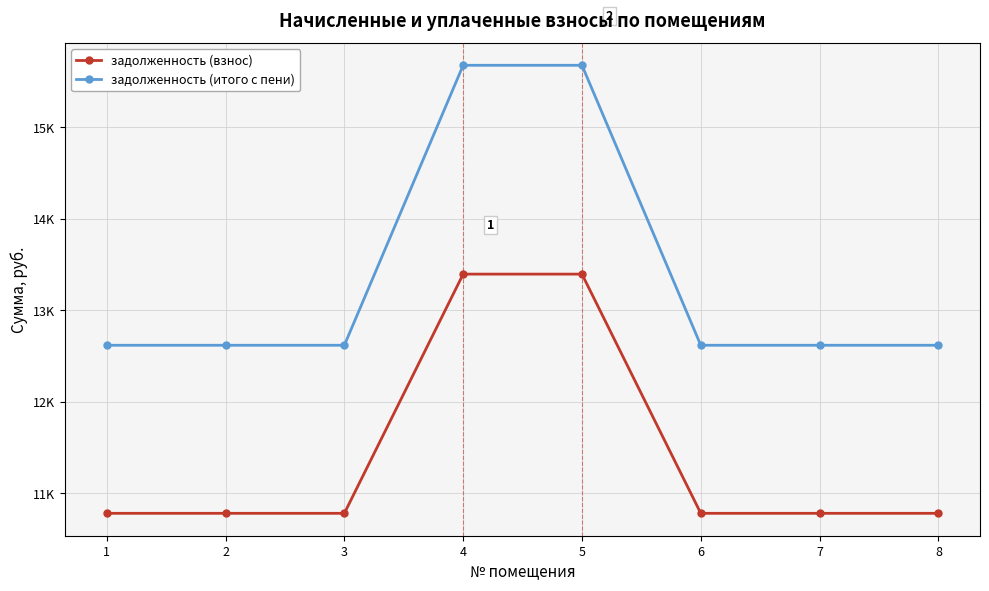

Which series has the largest total across all categories?

задолженность (итого с пени)